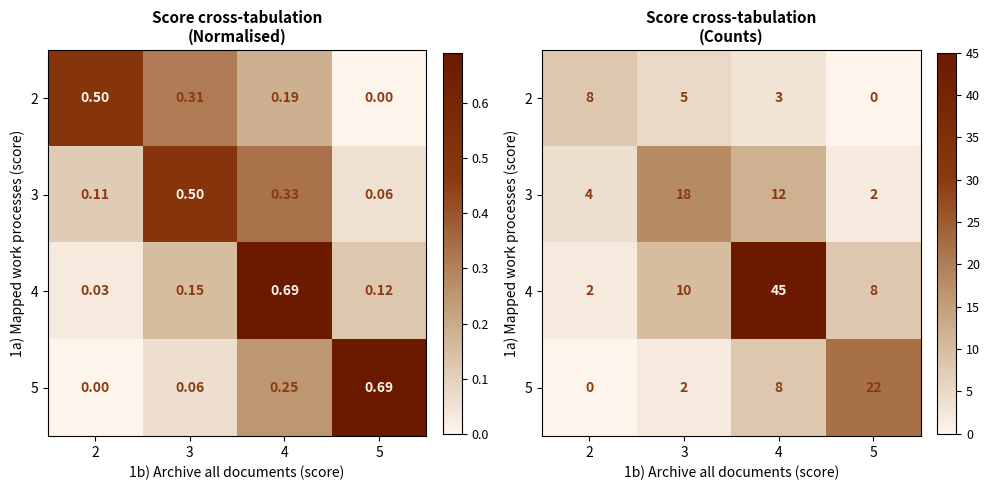

True or false: 3 has a value of 2 at 2.

False